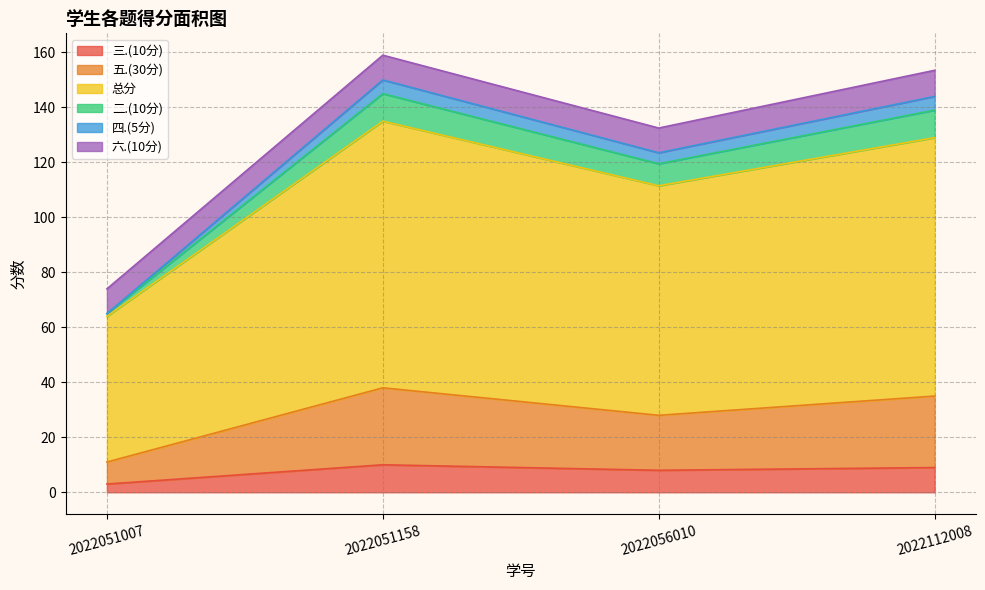

What is the total value across all series at 2022056010?

132.5